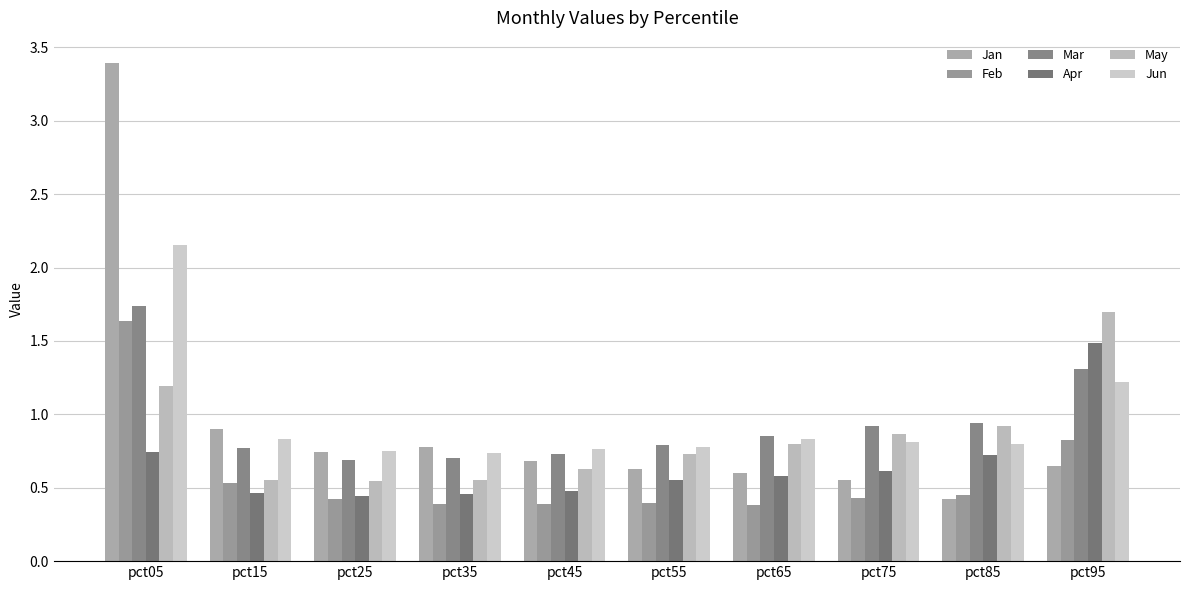

What is the difference between the maximum and minimum values in the Feb series?

1.3